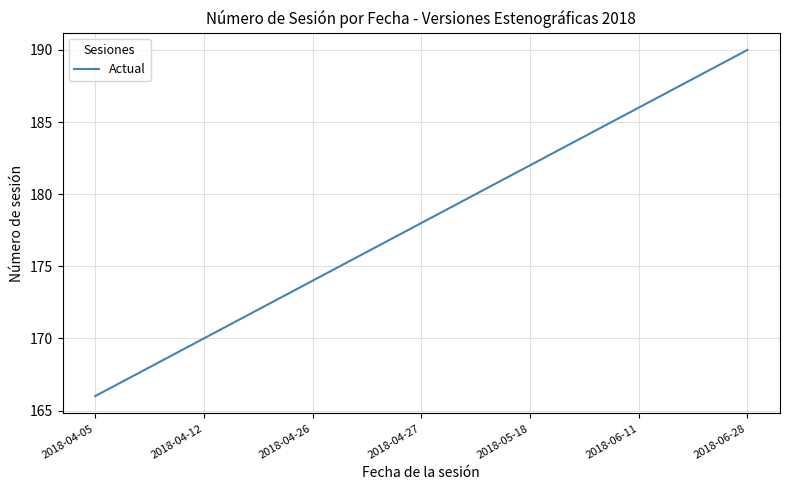

How many lines are shown in the chart?

1